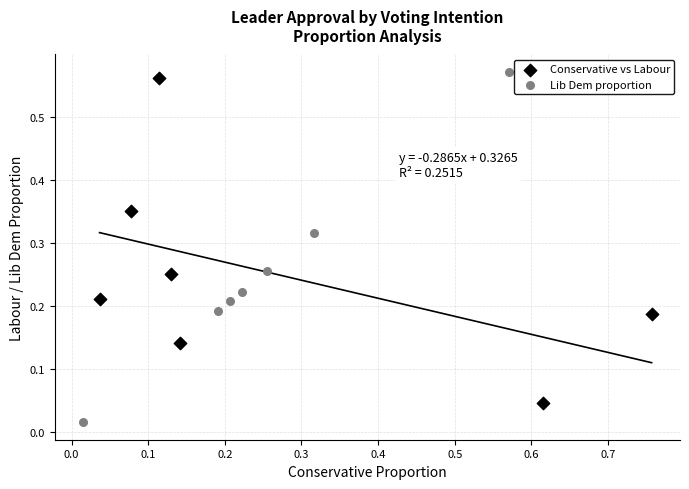

Which series has the widest spread of Y values?

Lib Dem proportion